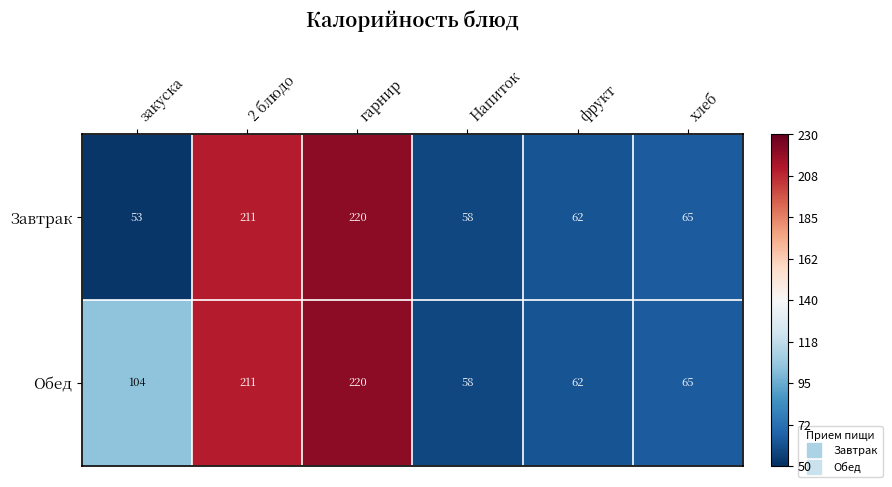

At which label is Завтрак closest to 136?

хлеб